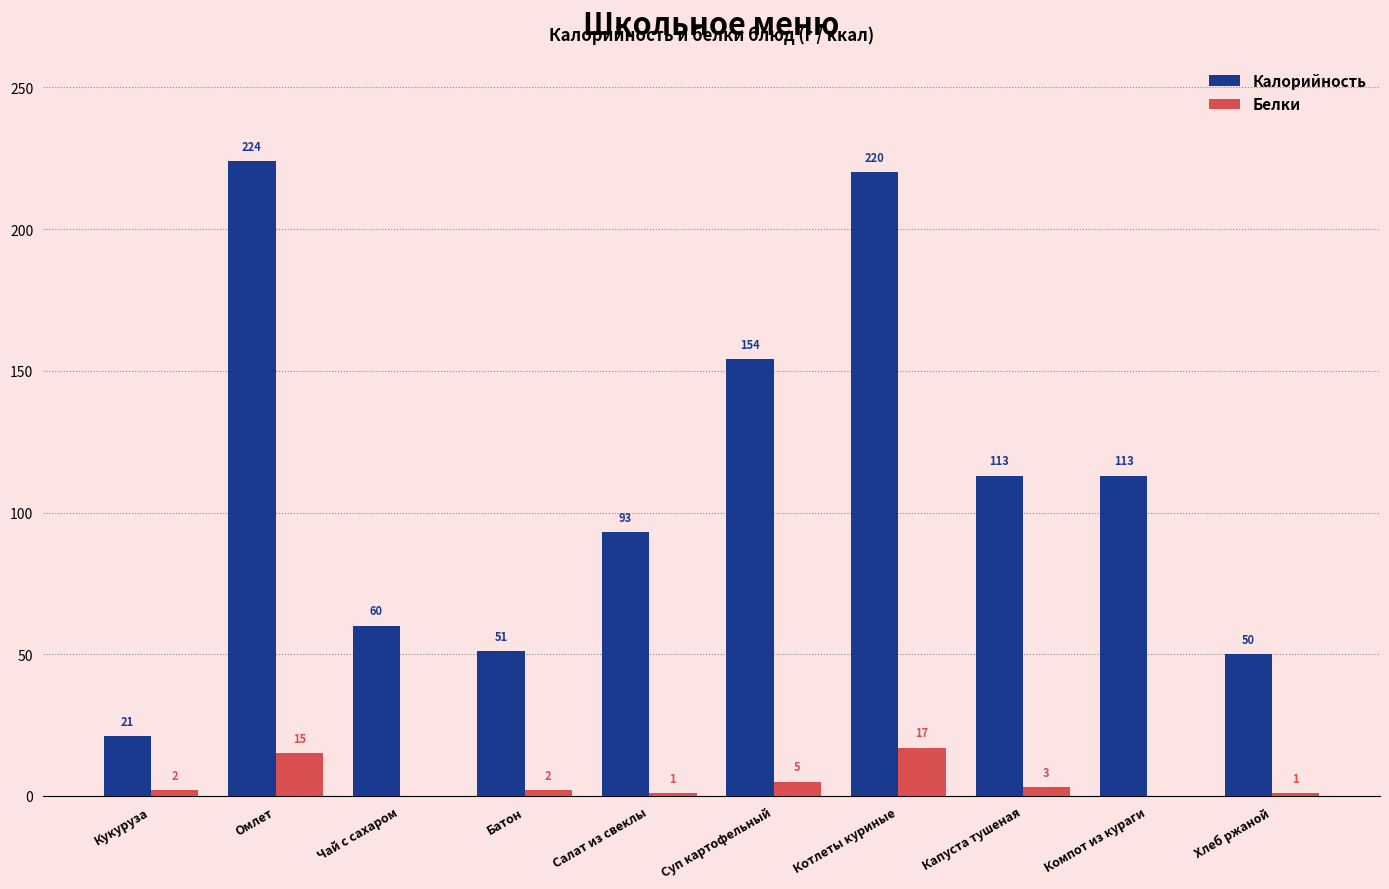

What are all the series names shown in the legend?

Калорийность, Белки